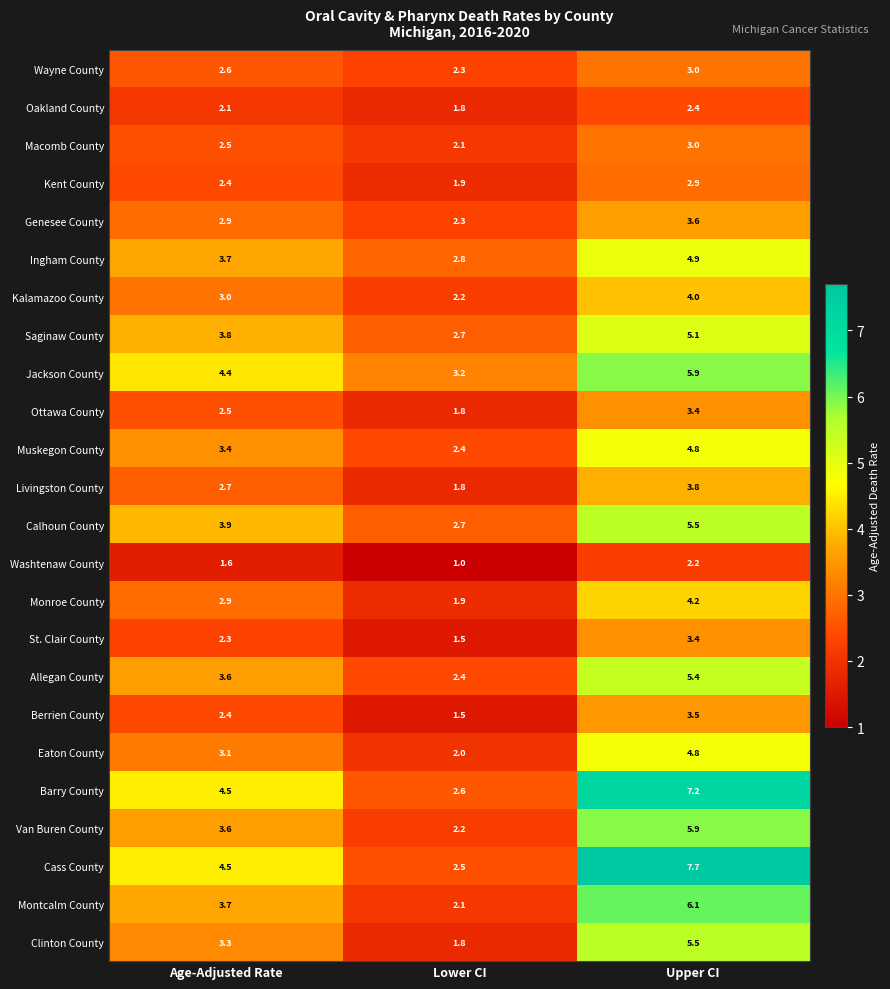

Count the Macomb County values in the range 2 to 3.

3